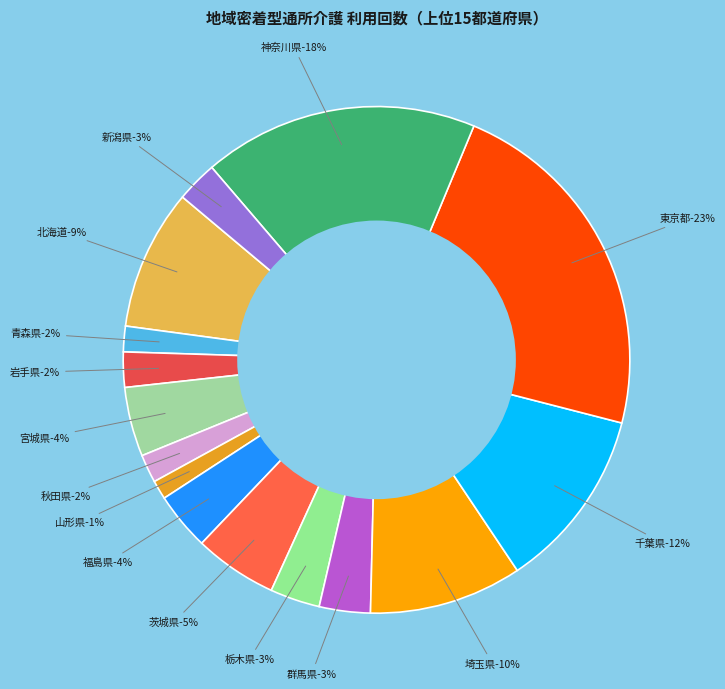

Does any single category account for the majority?

No